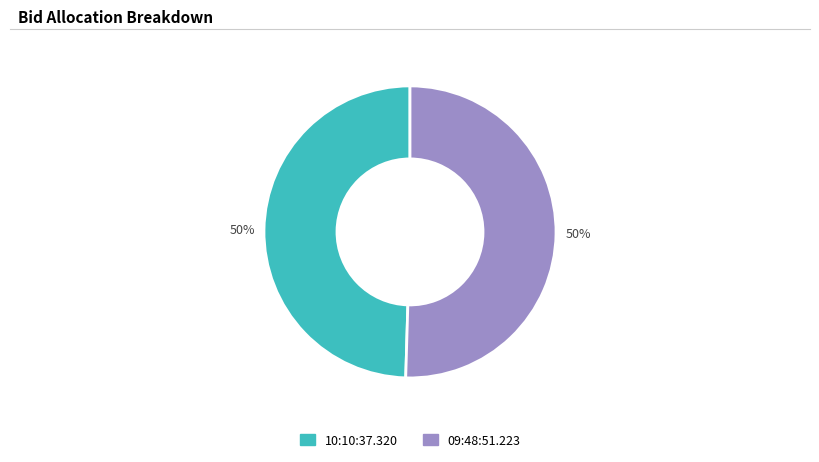

True or false: 10:10:37.320 accounts for 61% of the total.

False